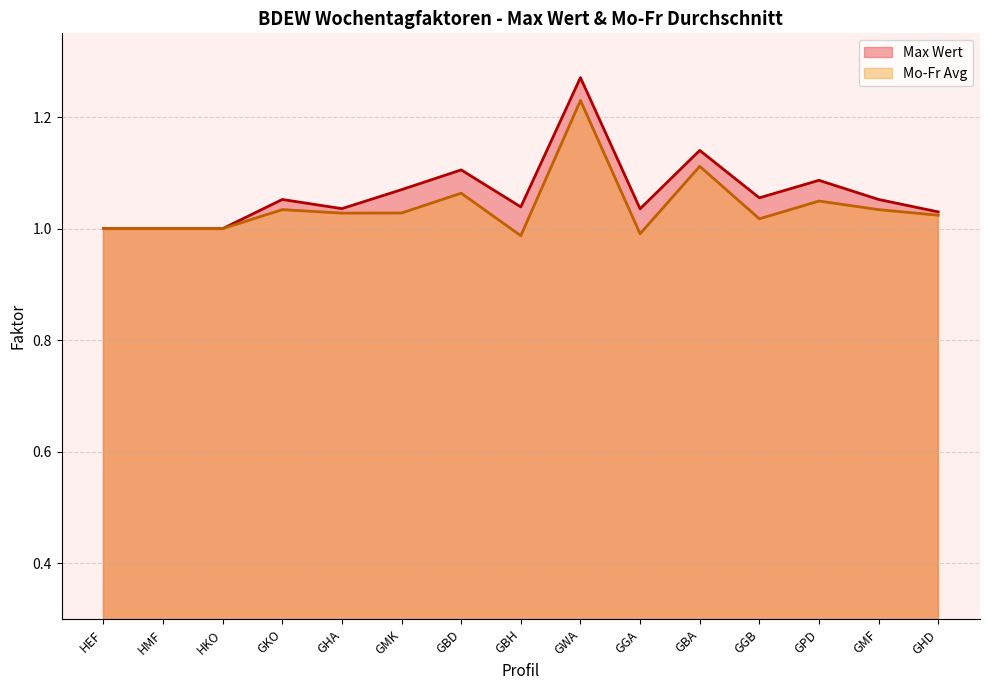

At which category does the chart reach its minimum across all series?

GBH